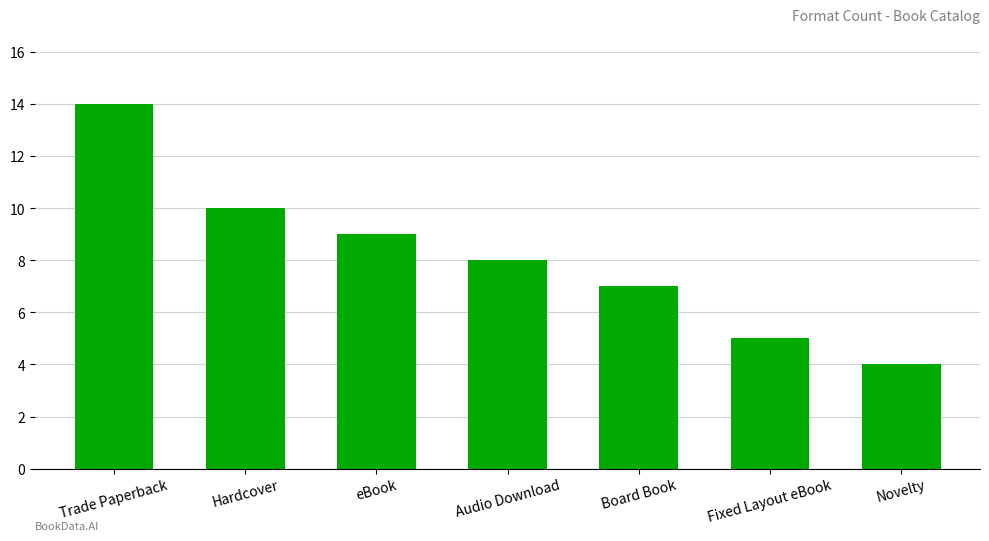

Does the chart contain stacked bars?

No